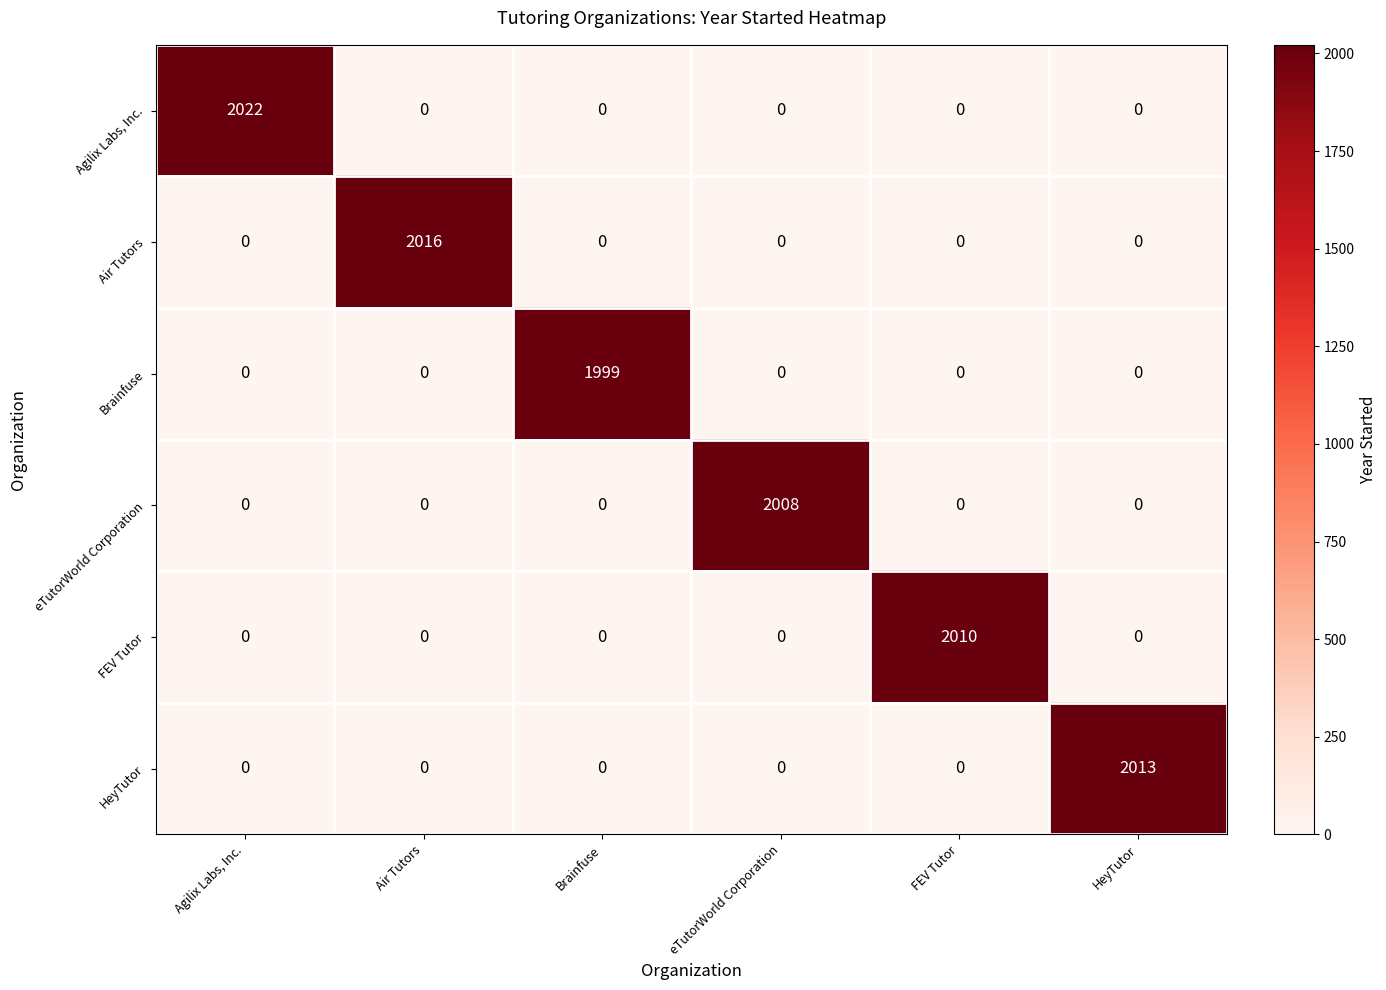

The Brainfuse series shows -1197 at Agilix Labs, Inc.. True or false?

False